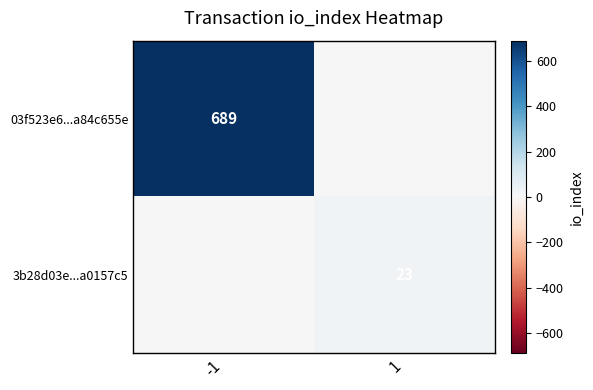

Is the value of 03f523e6...a84c655e at -1 greater than the value of 3b28d03e...a0157c5 at 1?

Yes